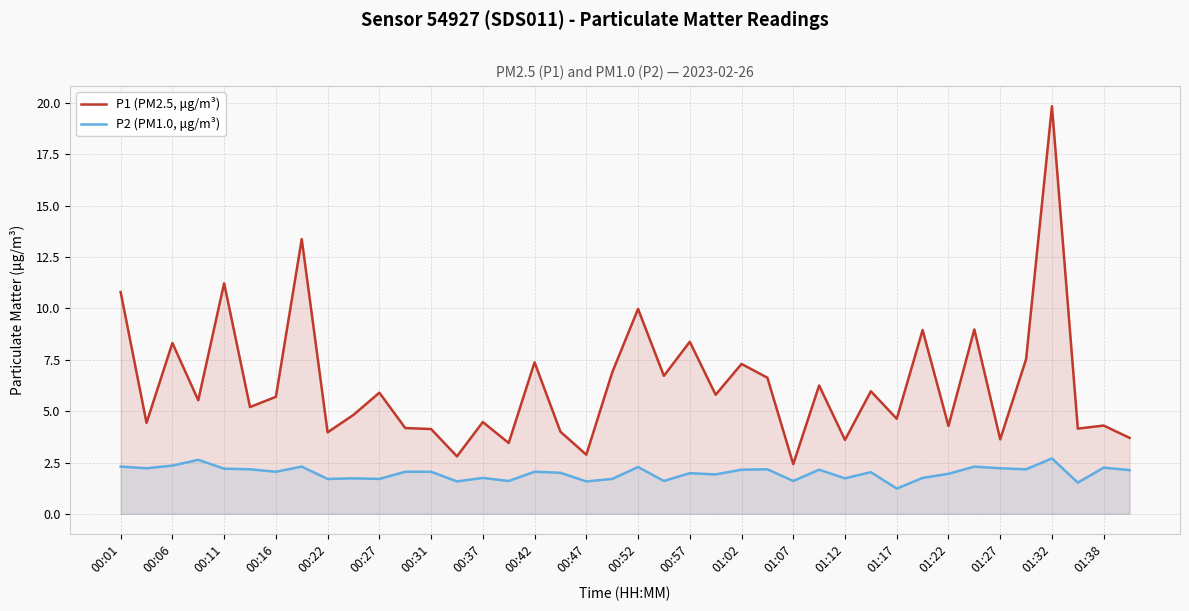

The value of P1 (PM2.5, μg/m³) at 39 is 3.7. True or false?

True